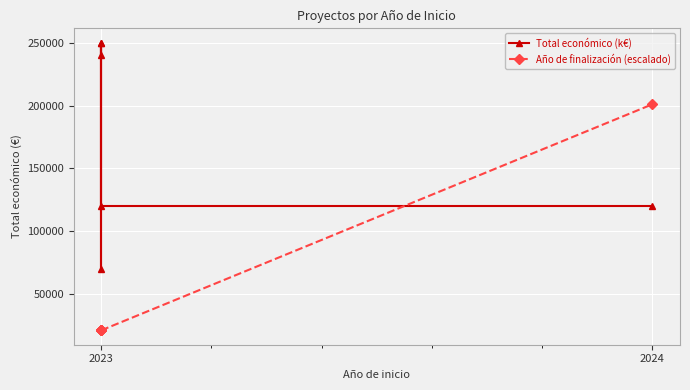

After their last crossing, which series has the higher values: Total económico (k€) or Año de finalización (escalado)?

Año de finalización (escalado)